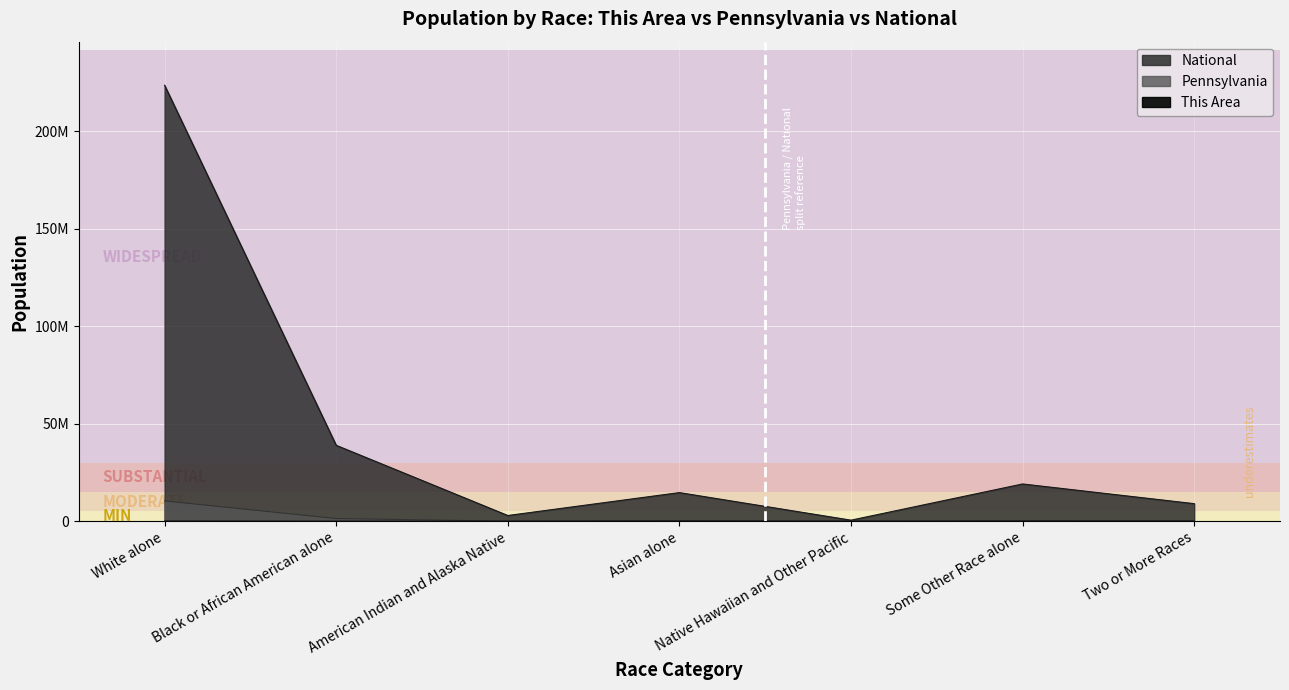

What is the minimum value shown in the chart?

42